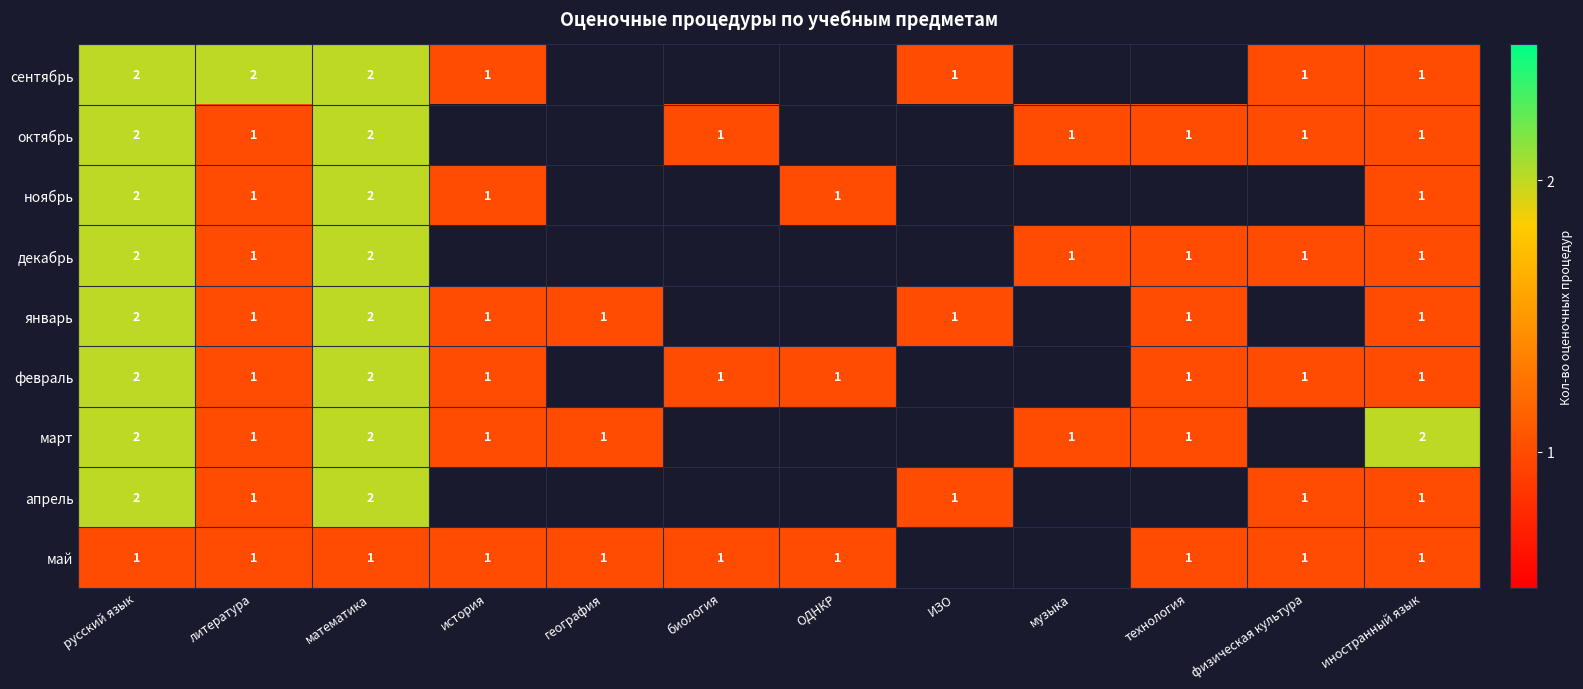

How many data points does each series have?

12